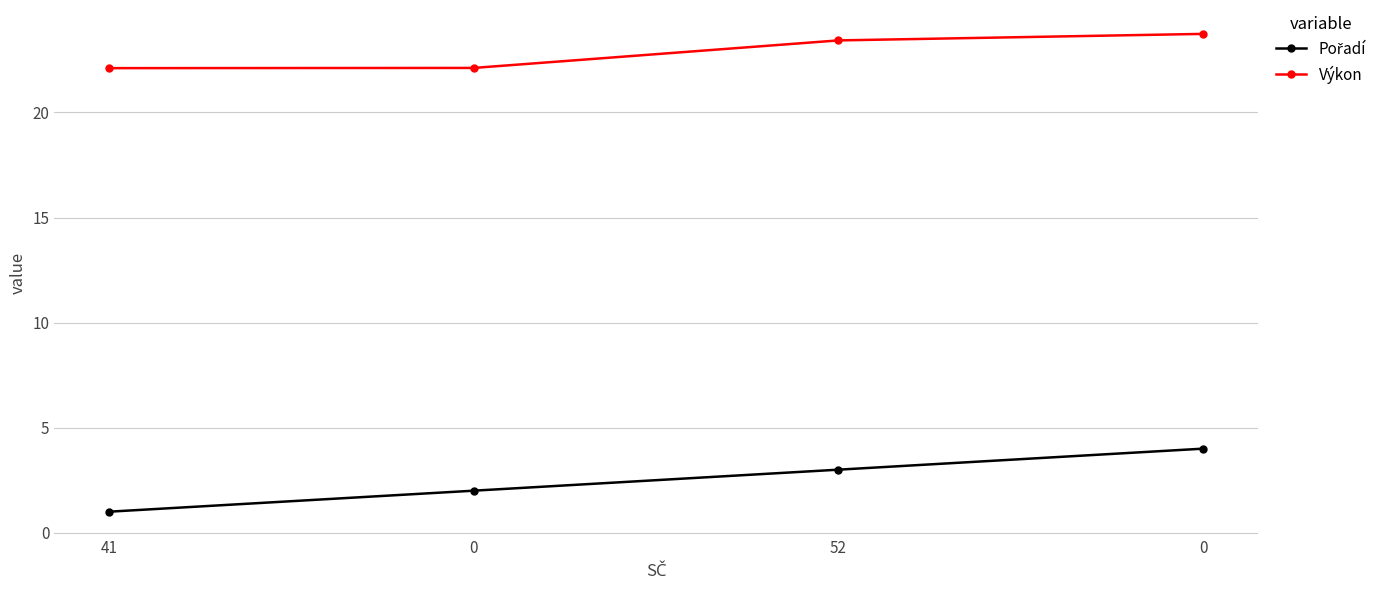

At 41, list the series in order from largest to smallest.

Výkon, Pořadí